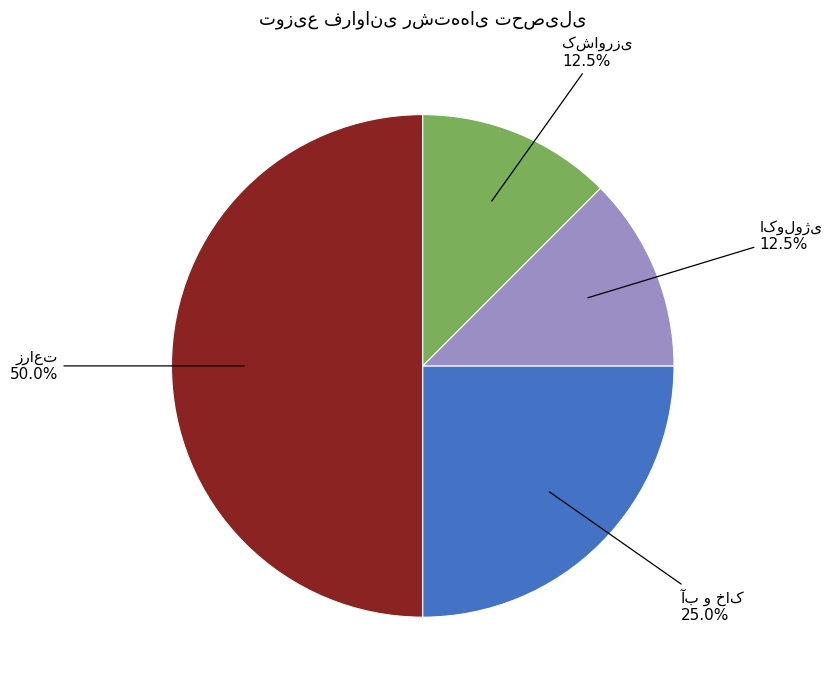

To the nearest percent, what percentage of the pie is آب و خاک?

25%